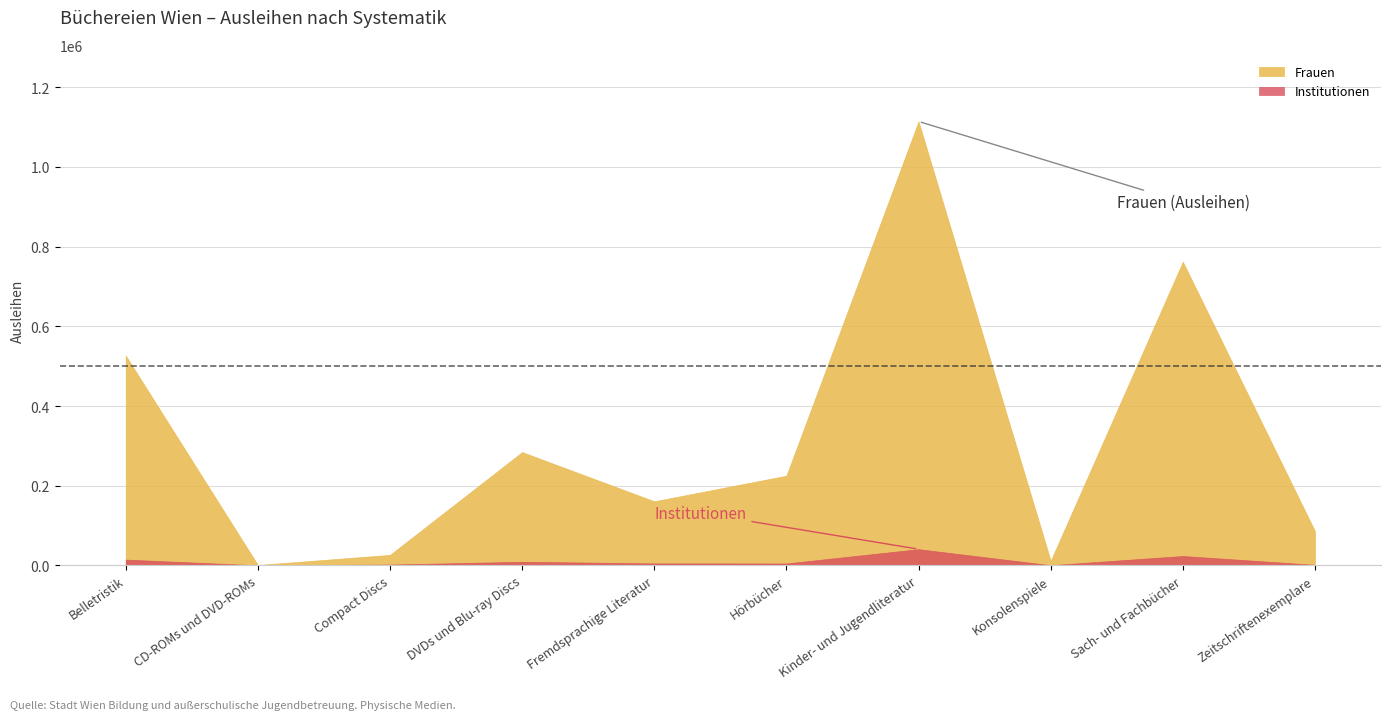

The Institutionen series shows 40593 at Kinder- und Jugendliteratur. True or false?

True